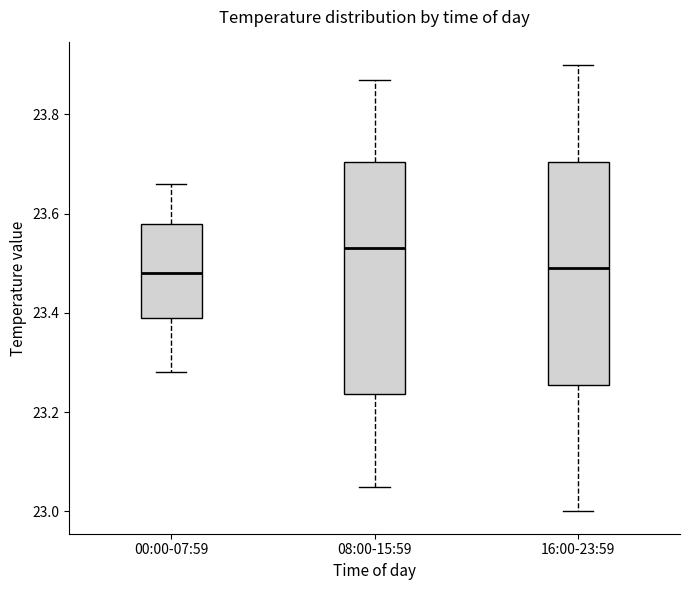

Which box's median line is the highest?

08:00-15:59